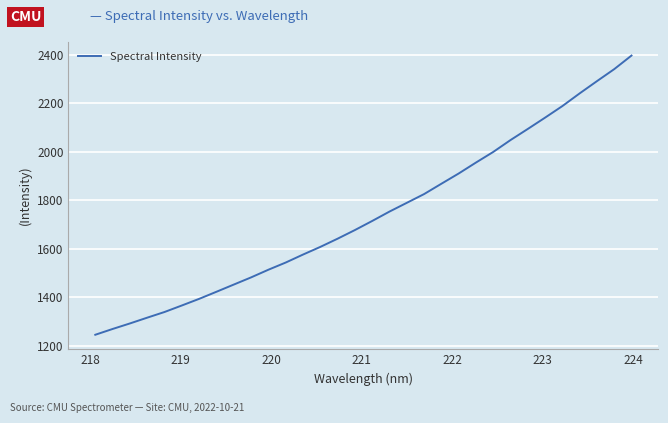

What is the minimum value shown in the chart?

1245.6